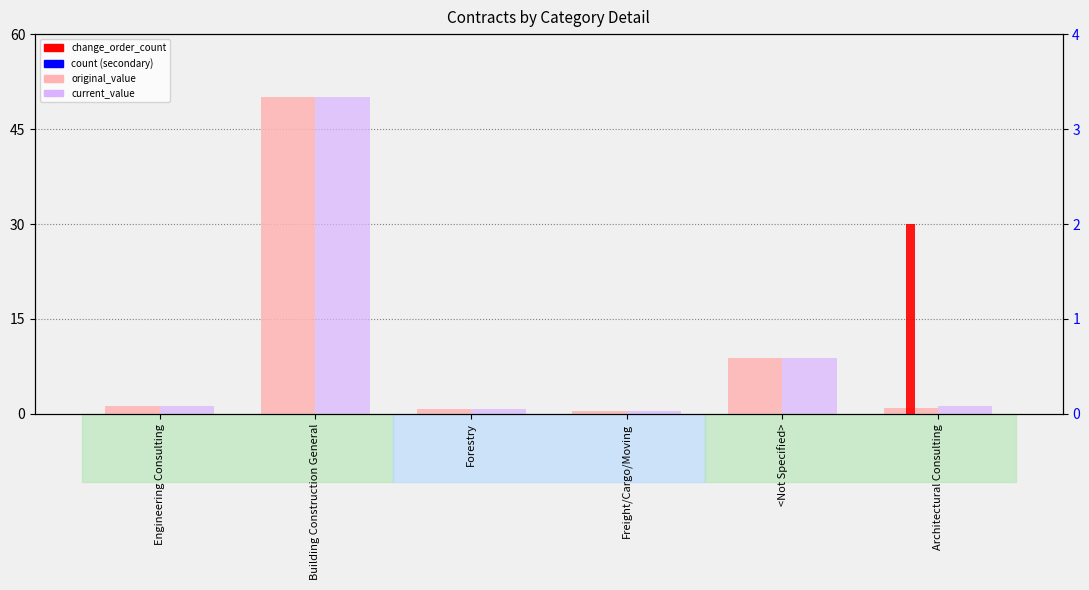

Reading left to right, transcribe all the data shown in this chart.

original_value: Engineering Consulting=1.2	Building Construction General=50.0	Forestry=0.8	Freight/Cargo/Moving=0.5	<Not Specified>=8.8	Architectural Consulting=0.9
current_value: Engineering Consulting=1.2	Building Construction General=50.0	Forestry=0.8	Freight/Cargo/Moving=0.5	<Not Specified>=8.8	Architectural Consulting=1.3
change_order_count: Engineering Consulting=0.0	Building Construction General=0.0	Forestry=0.0	Freight/Cargo/Moving=0.0	<Not Specified>=0.0	Architectural Consulting=2.0
count_secondary: Engineering Consulting=0.0	Building Construction General=0.0	Forestry=0.0	Freight/Cargo/Moving=0.0	<Not Specified>=0.0	Architectural Consulting=0.0